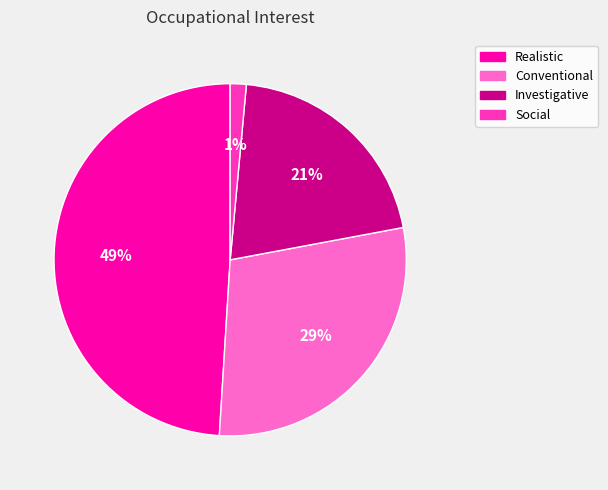

Does any single category account for the majority?

No